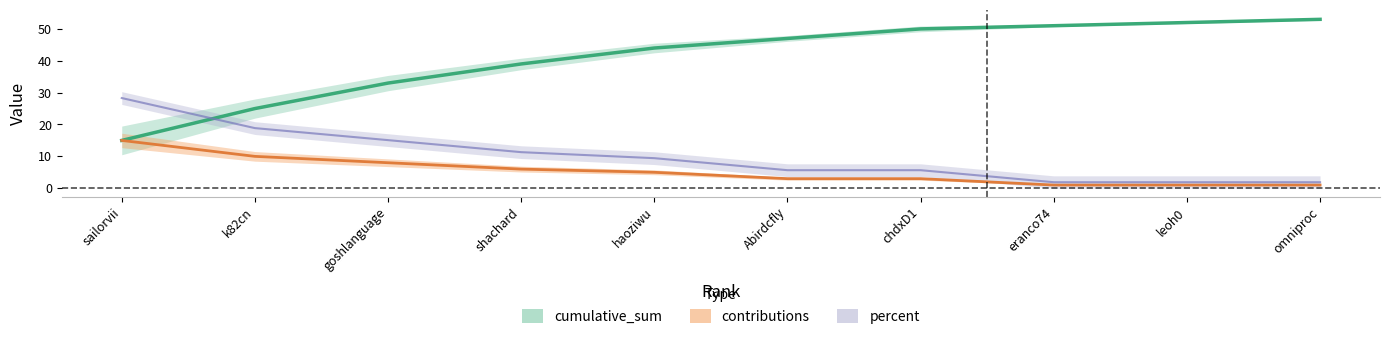

What is the sum of the cumulative_sum values at haoziwu and chdxD1?

94.0